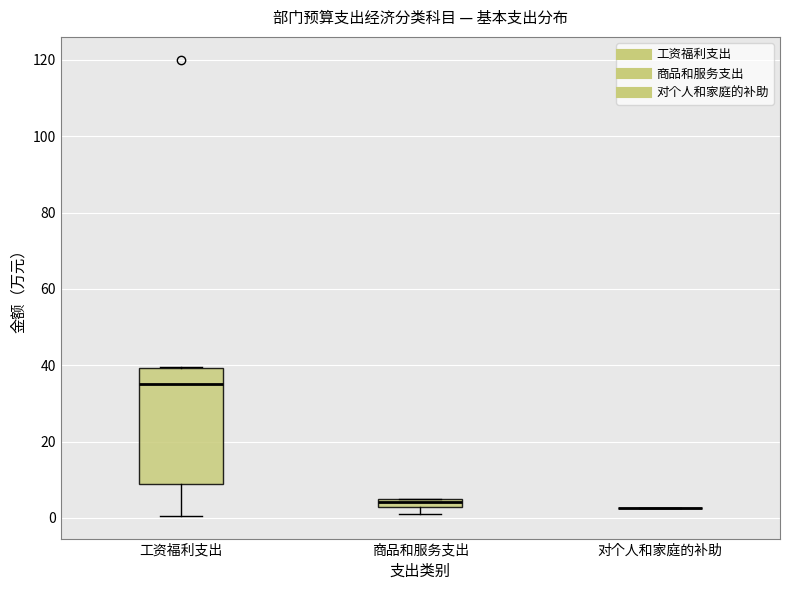

Where is the upper edge of the box for 工资福利支出 on the y-axis? The values are not printed on the chart, so give them approximately, as read against the axis.

40